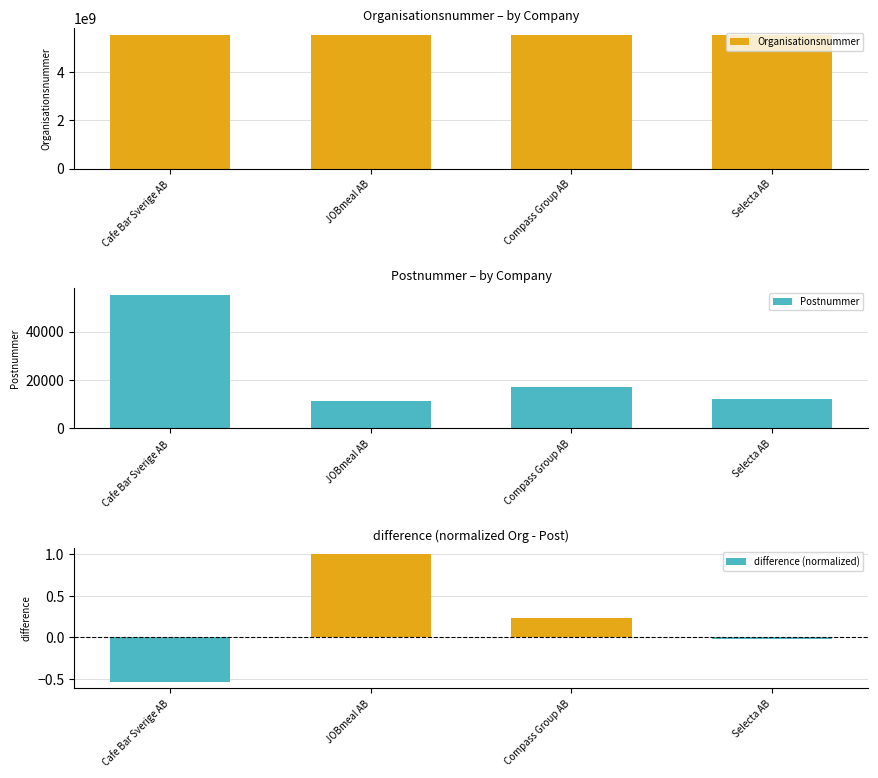

How many groups of bars are there?

4